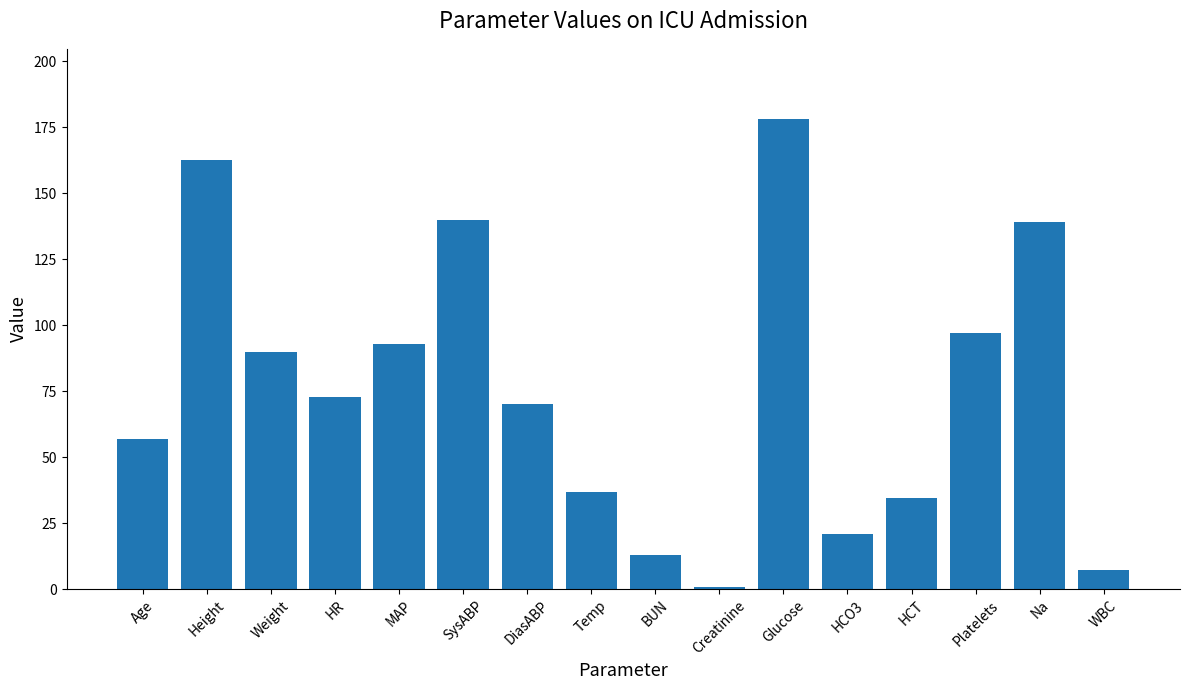

At which label is the value closest to 89?

Weight